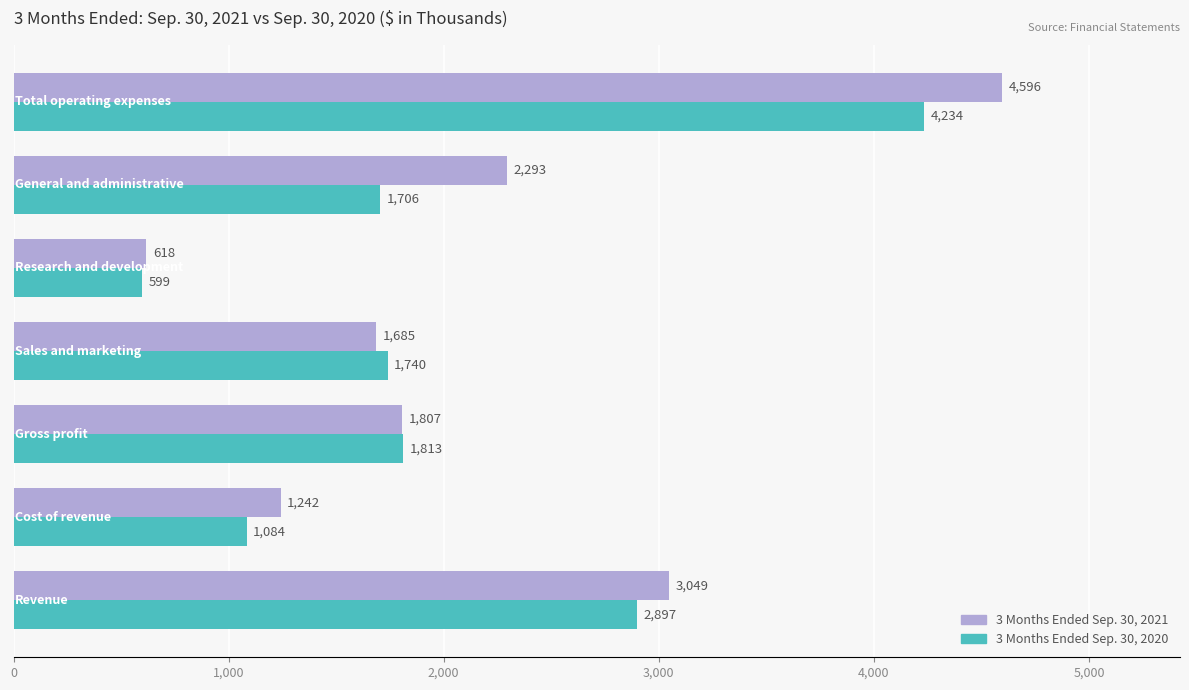

What are all the series names shown in the legend?

3 Months Ended Sep. 30, 2021, 3 Months Ended Sep. 30, 2020